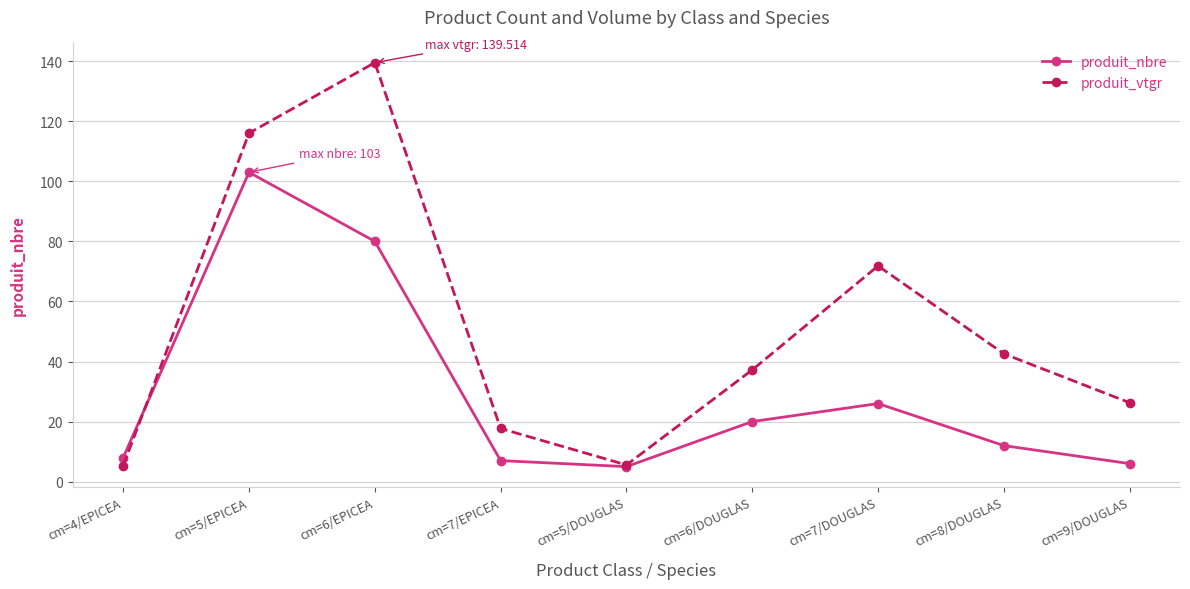

What is the value of the produit_nbre point at the 9th from the left?

6.0